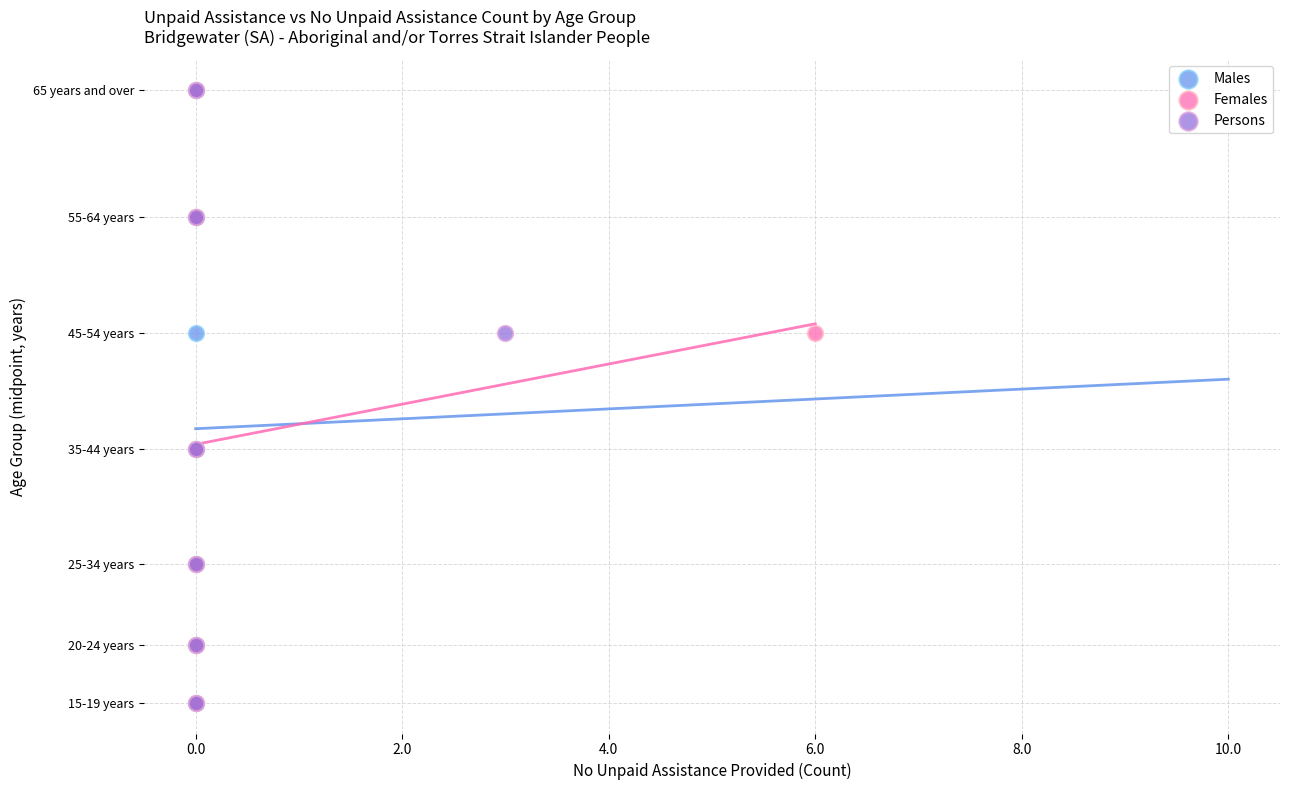

What are all the series names shown in the legend?

Males, Females, Persons